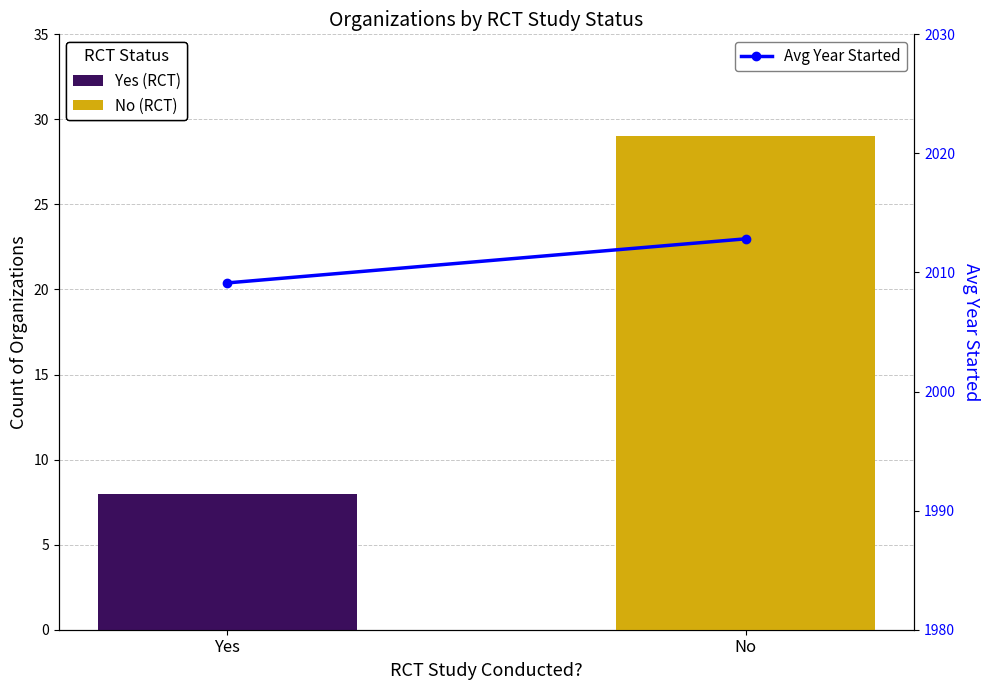

The chart shows a value of 973.5 at Yes. True or false?

False